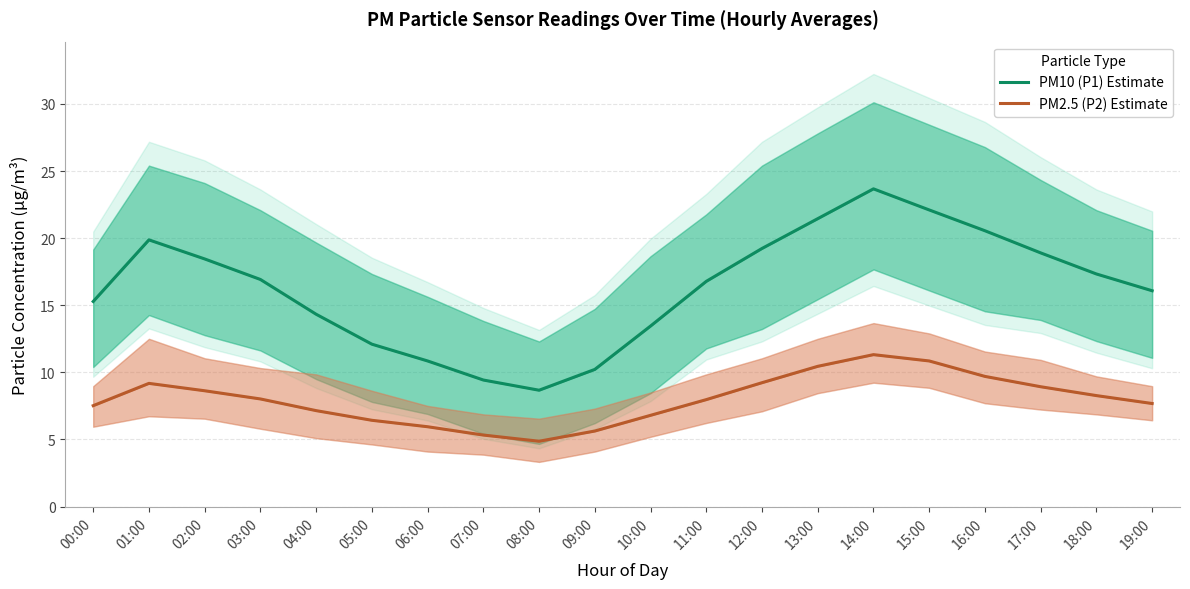

What is the difference between the PM10 (P1) Estimate values at 14:00 and 08:00?

15.0